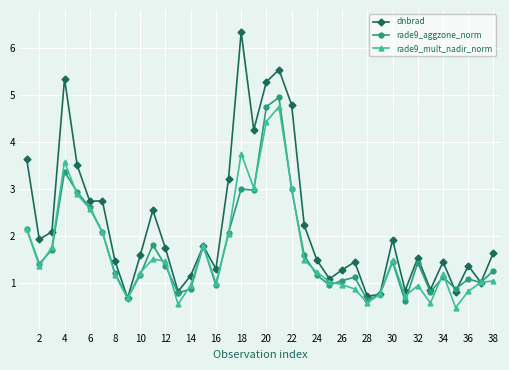

Rank the series by their maximum value, from highest to lowest.

dnbrad, rade9_aggzone_norm, rade9_mult_nadir_norm